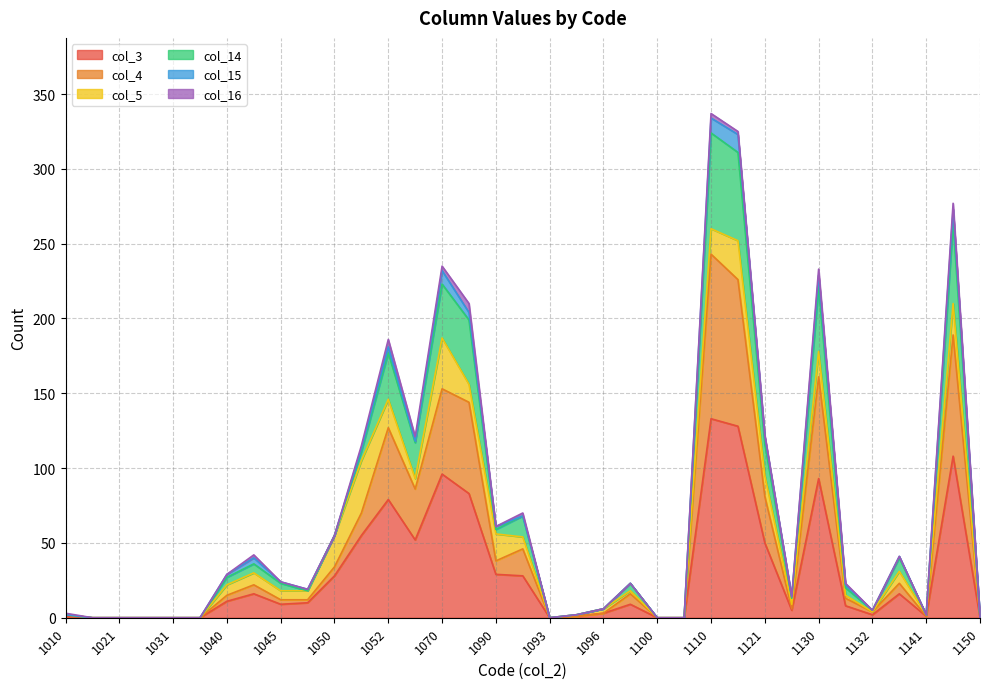

What is the difference between the highest and lowest values at 1041?

26